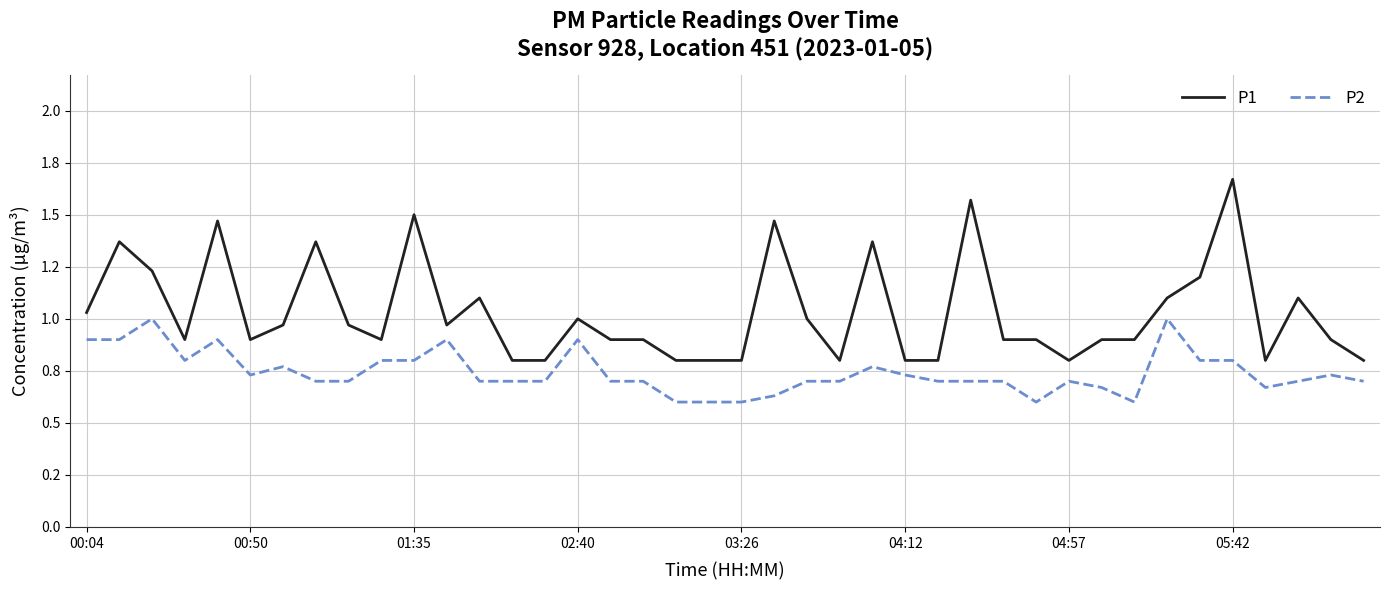

True or false: P2 and P1 cross at least once.

False